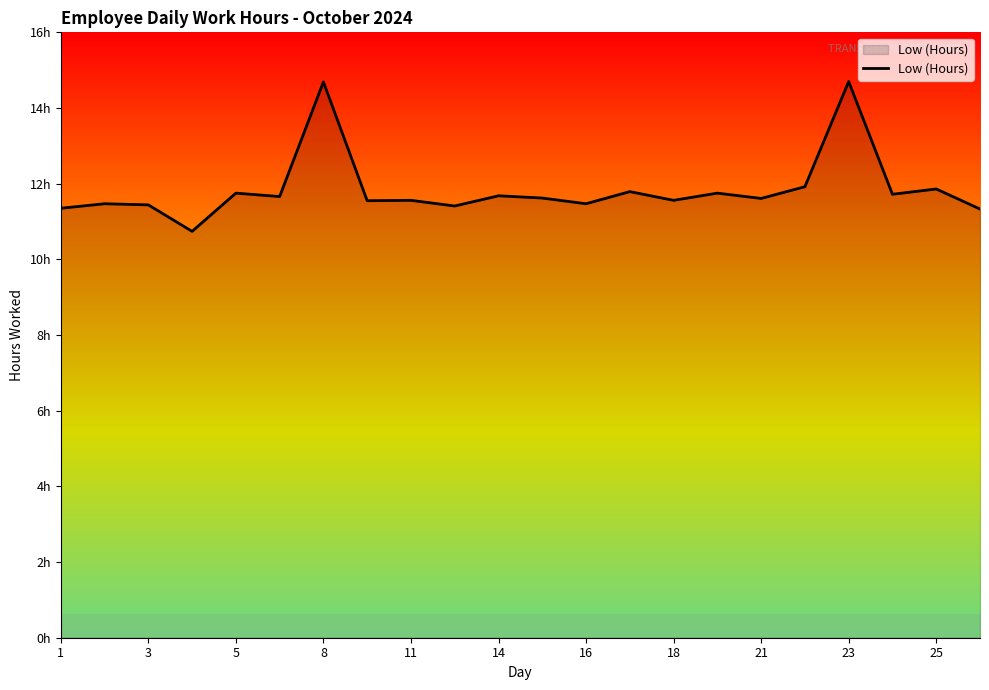

Does the chart have visible grid lines?

No